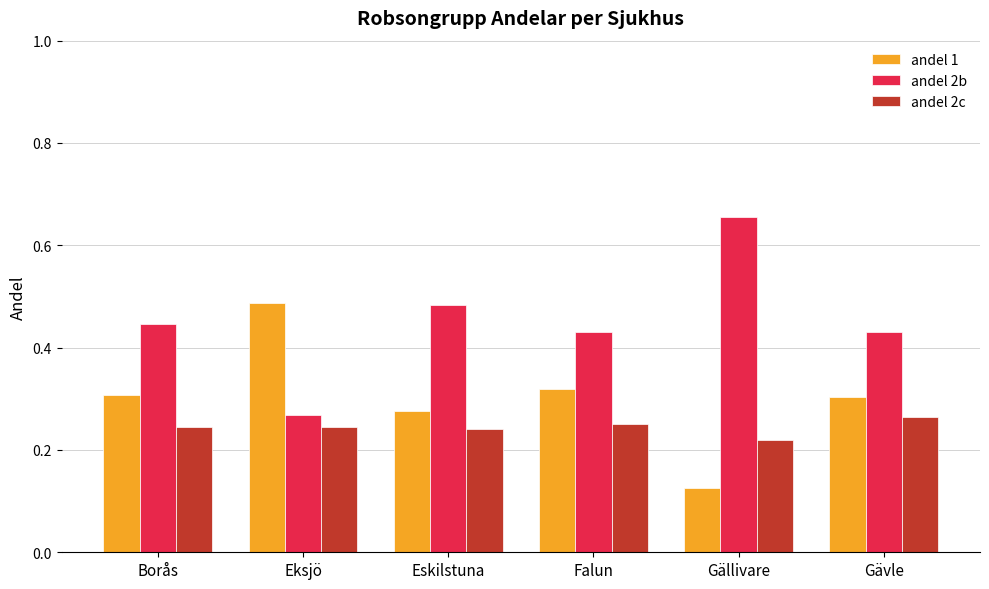

What is the sum of all andel 2b values?

2.7